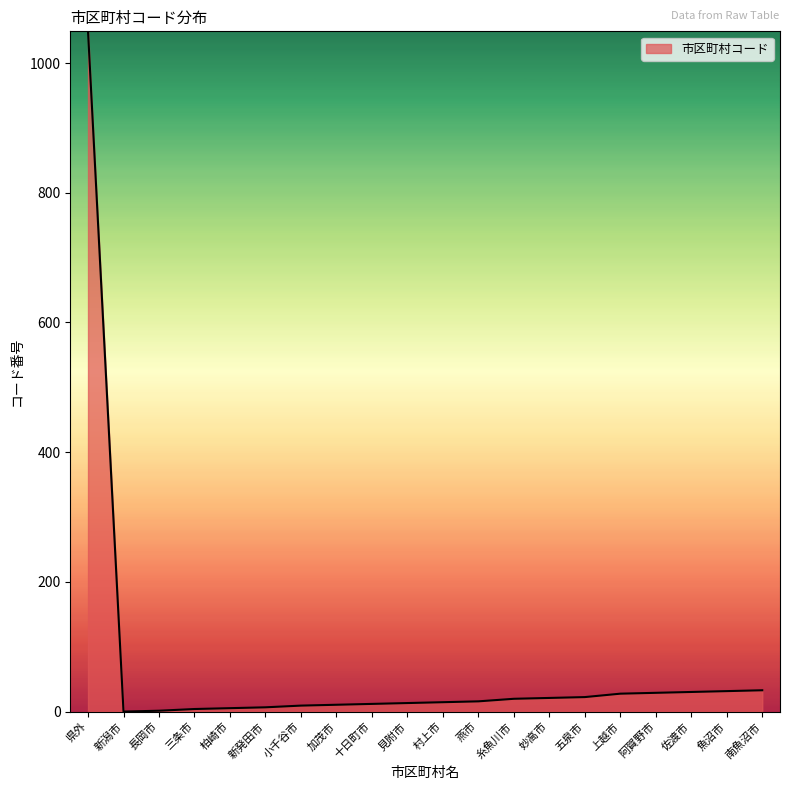

What position from the right is 上越市?

5